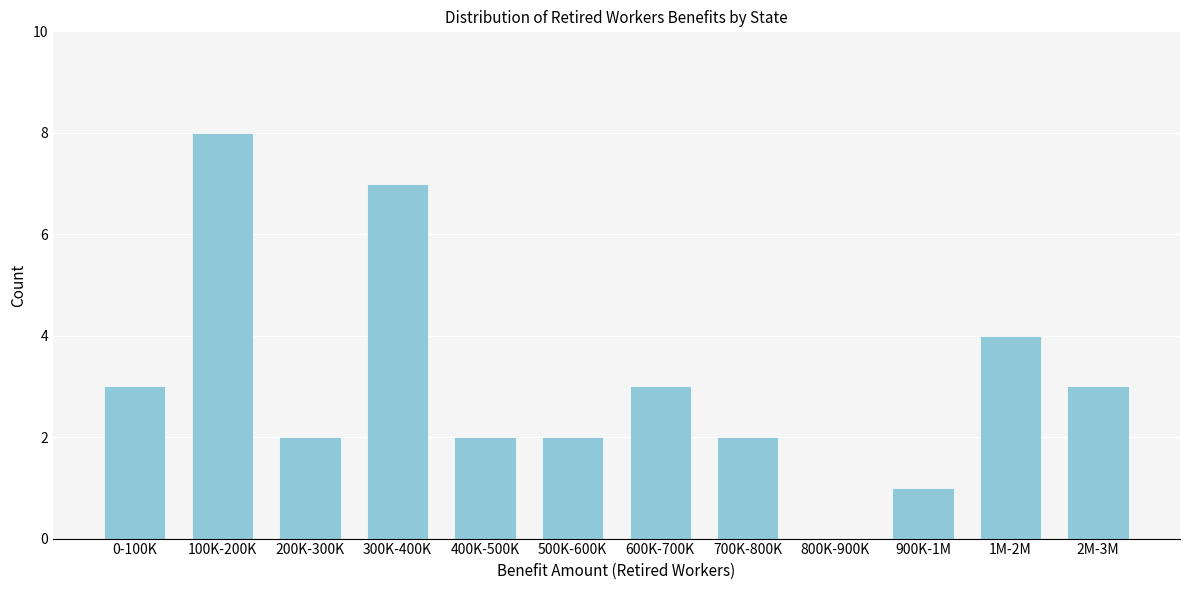

Reading right to left, list all the values displayed in this chart.

2M-3M=3	1M-2M=4	900K-1M=1	800K-900K=0	700K-800K=2	600K-700K=3	500K-600K=2	400K-500K=2	300K-400K=7	200K-300K=2	100K-200K=8	0-100K=3